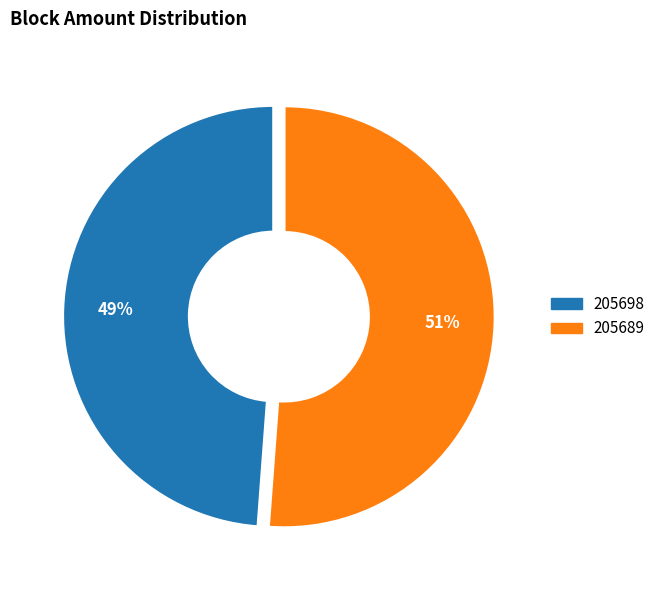

The 205698 slice represents 1% of the pie. True or false?

False